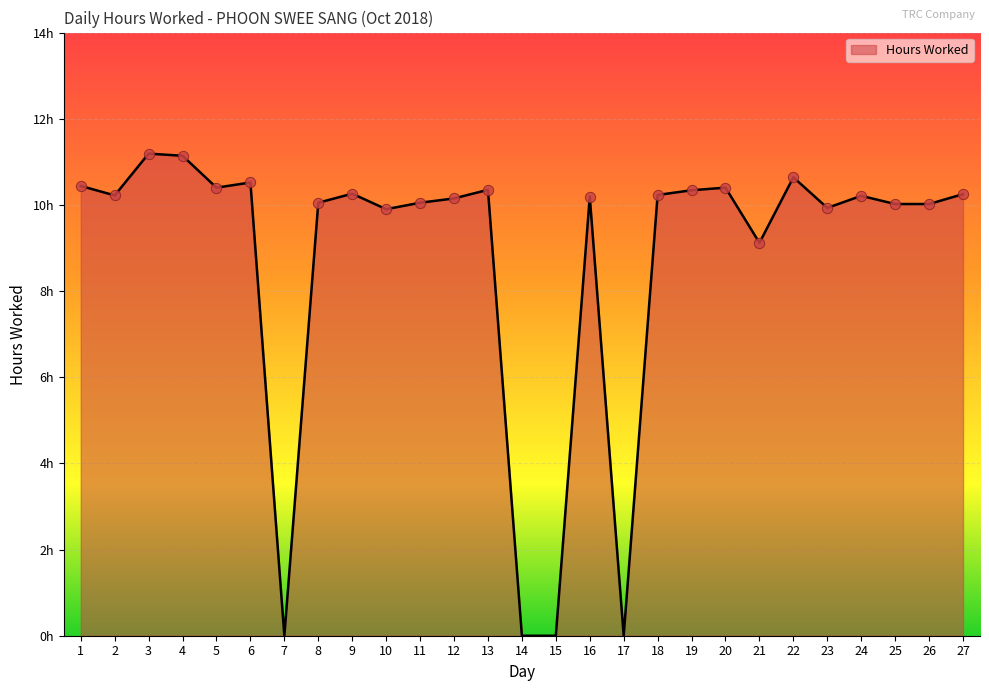

Approximately how many times larger is the value at 27 compared to 23?

1.0